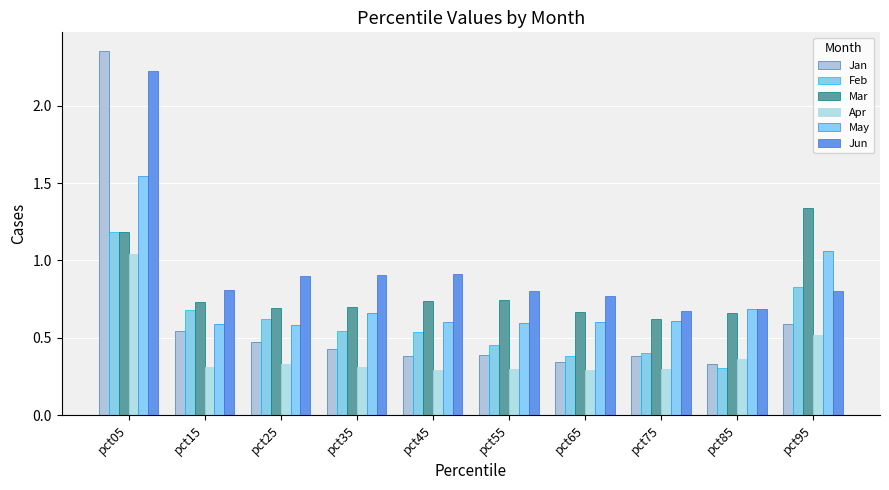

How many distinct data groups are displayed?

6